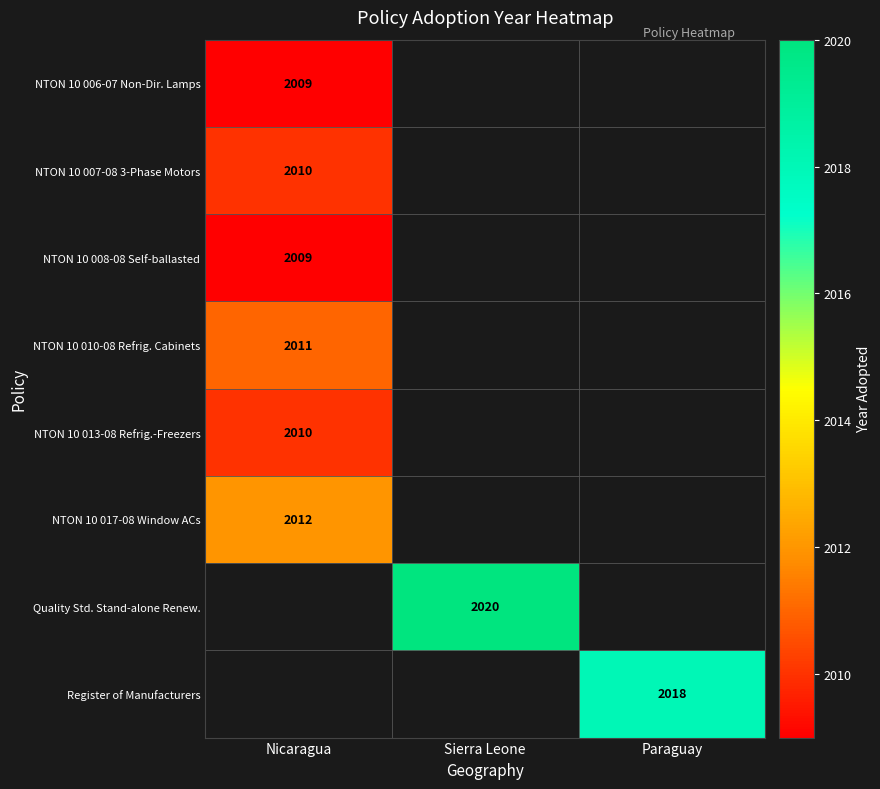

Is the value of NTON 10 010-08 Refrig. Cabinets at Nicaragua greater than the value of NTON 10 017-08 Window ACs at Nicaragua?

No